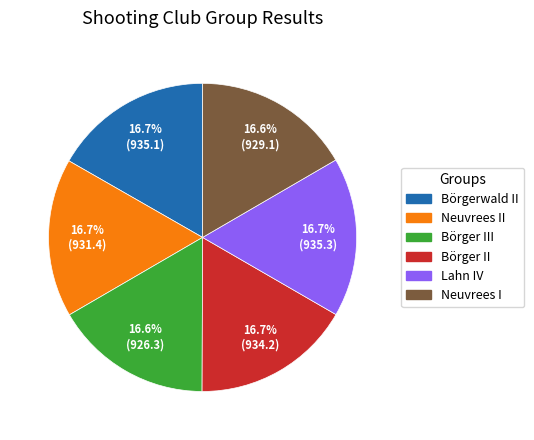

Does any single category account for the majority?

No